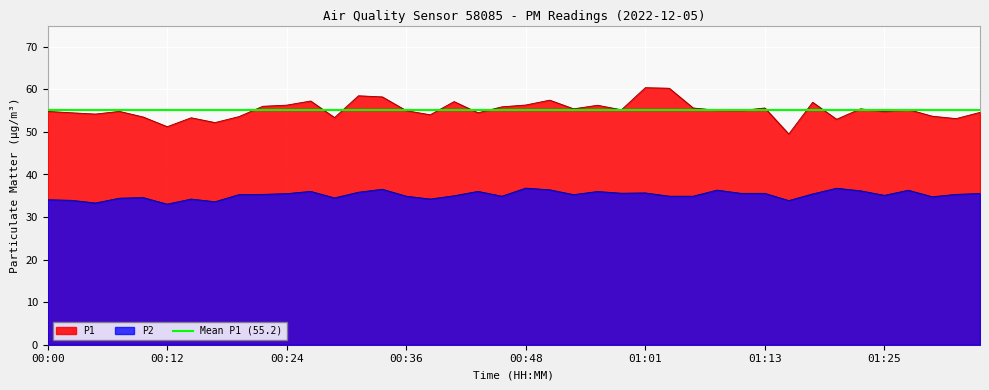

How many lines are shown in the chart?

2